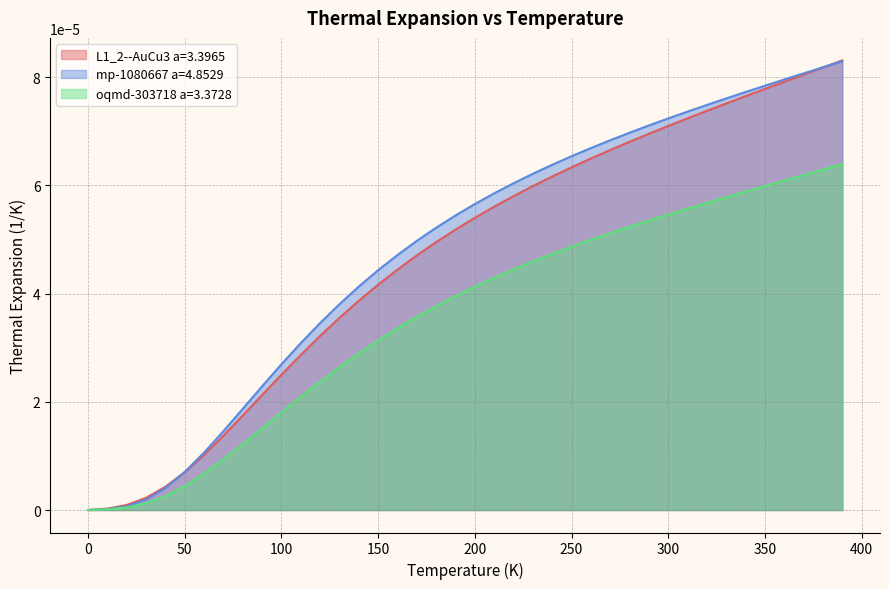

How many values in the oqmd-303718 a=3.3728 series exceed 0?

39